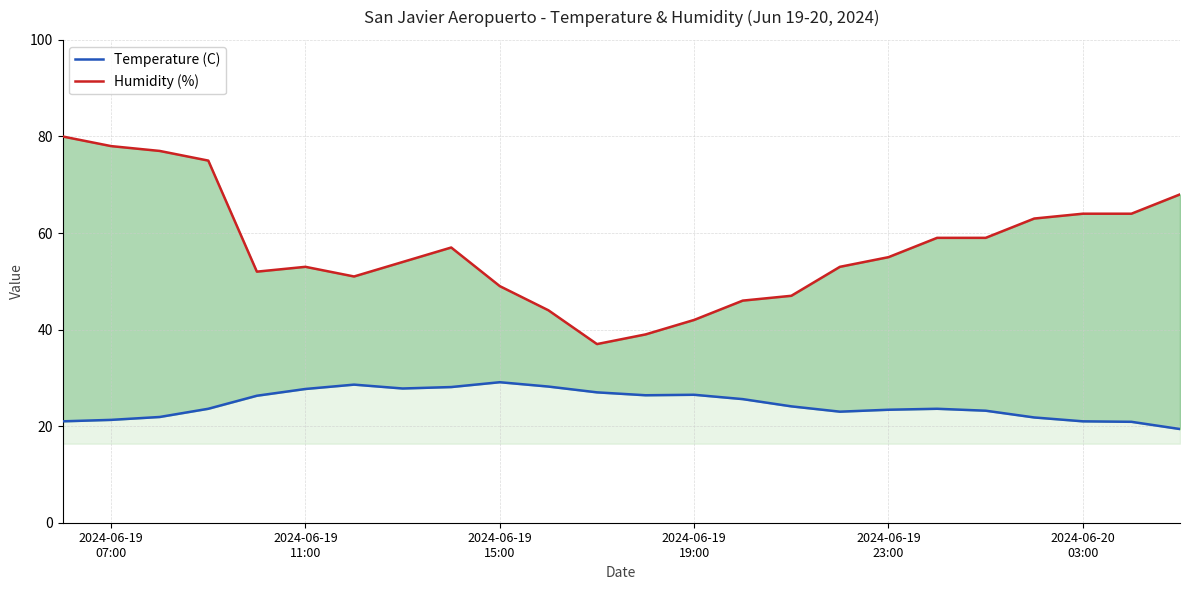

Reading left to right, transcribe all the data shown in this chart.

Temperature (C): 21.0	21.3	21.9	23.6	26.3	27.7	28.6	27.8	28.1	29.1	28.2	27.0	26.4	26.5	25.6	24.1	23.0	23.4	23.6	23.2	21.8	21.0	20.9	19.4
Humidity (%): 80.0	78.0	77.0	75.0	52.0	53.0	51.0	54.0	57.0	49.0	44.0	37.0	39.0	42.0	46.0	47.0	53.0	55.0	59.0	59.0	63.0	64.0	64.0	68.0